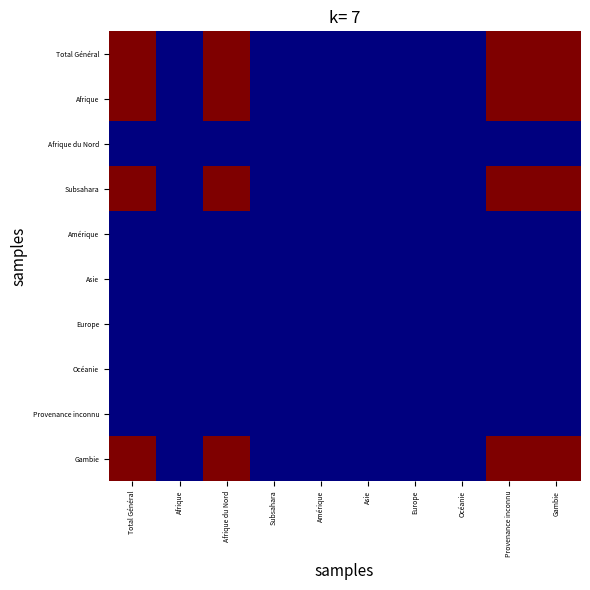

What is the total value across all series at Gambie?

4